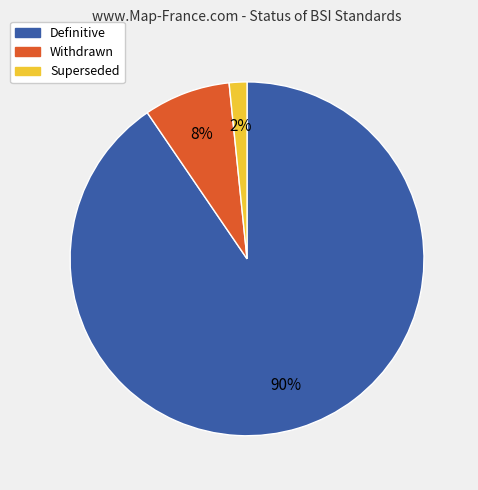

True or false: Withdrawn accounts for 13% of the total.

False